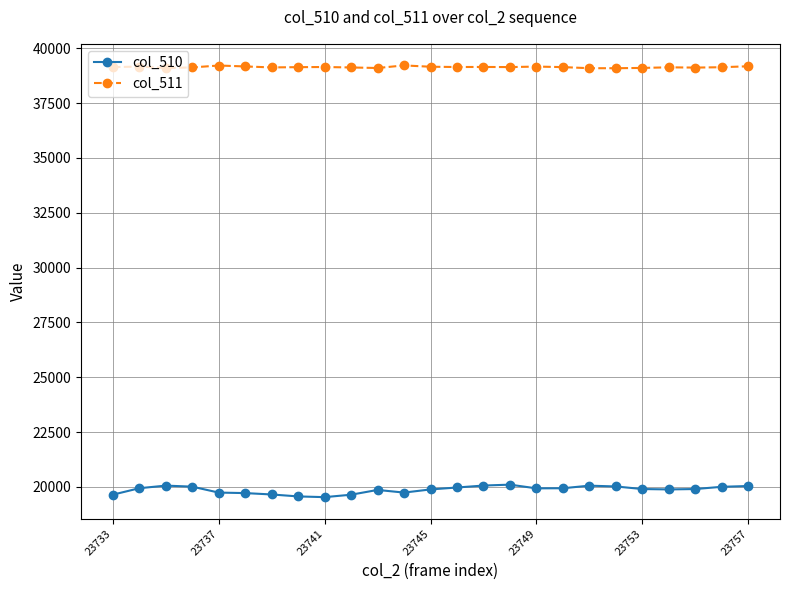

True or false: col_510 has more than 2 interior local peaks.

True